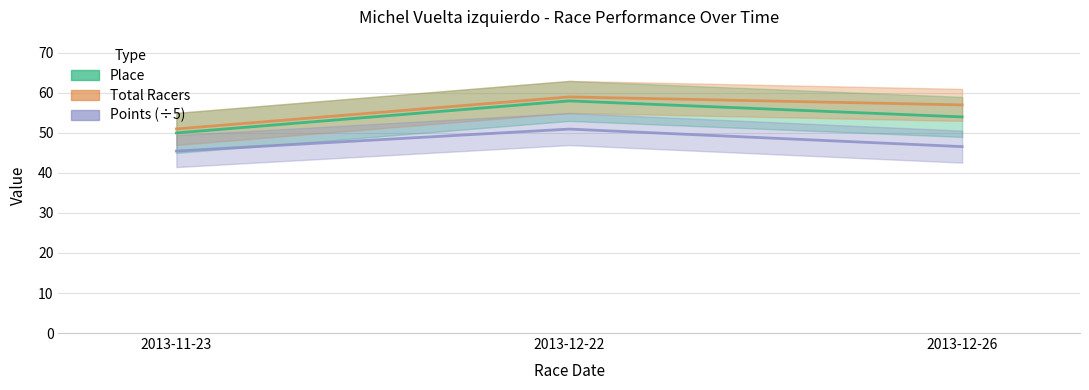

Count the Total Racers values in the range 51 to 59.

3